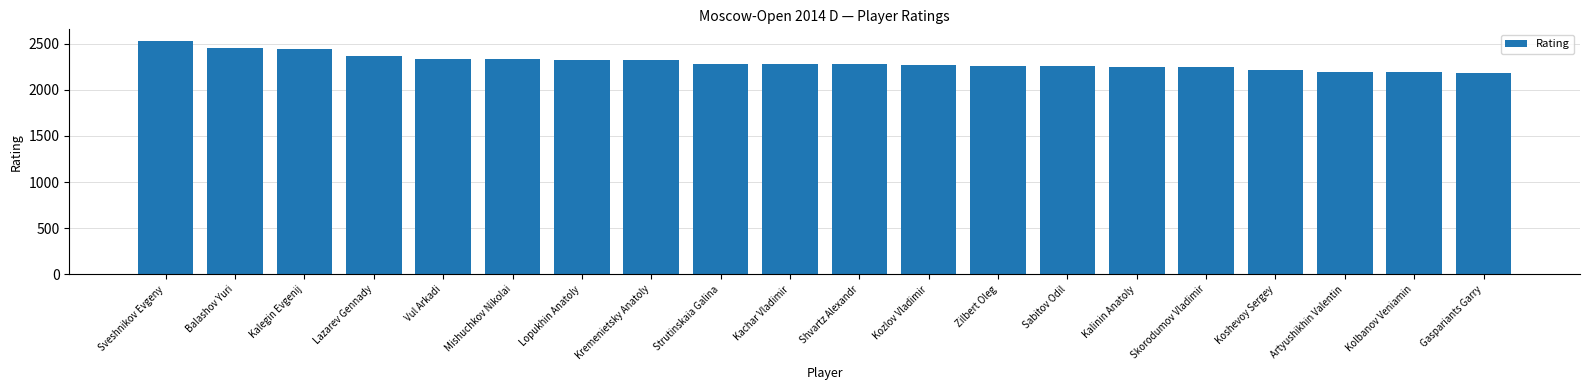

What is the difference between the maximum and second lowest values?

337